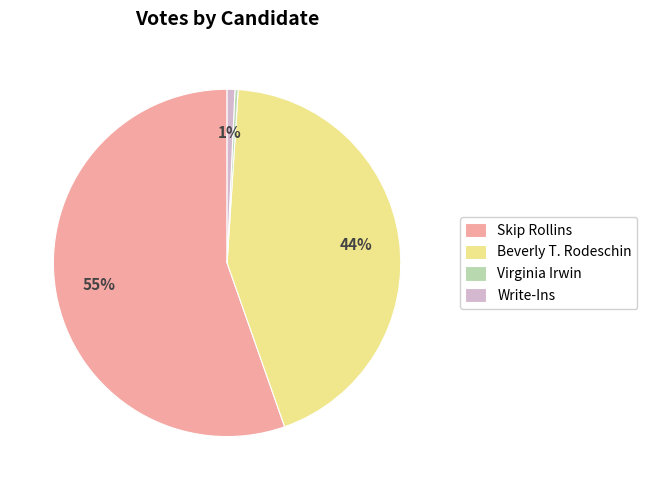

Which category has the biggest portion of the pie?

Skip Rollins